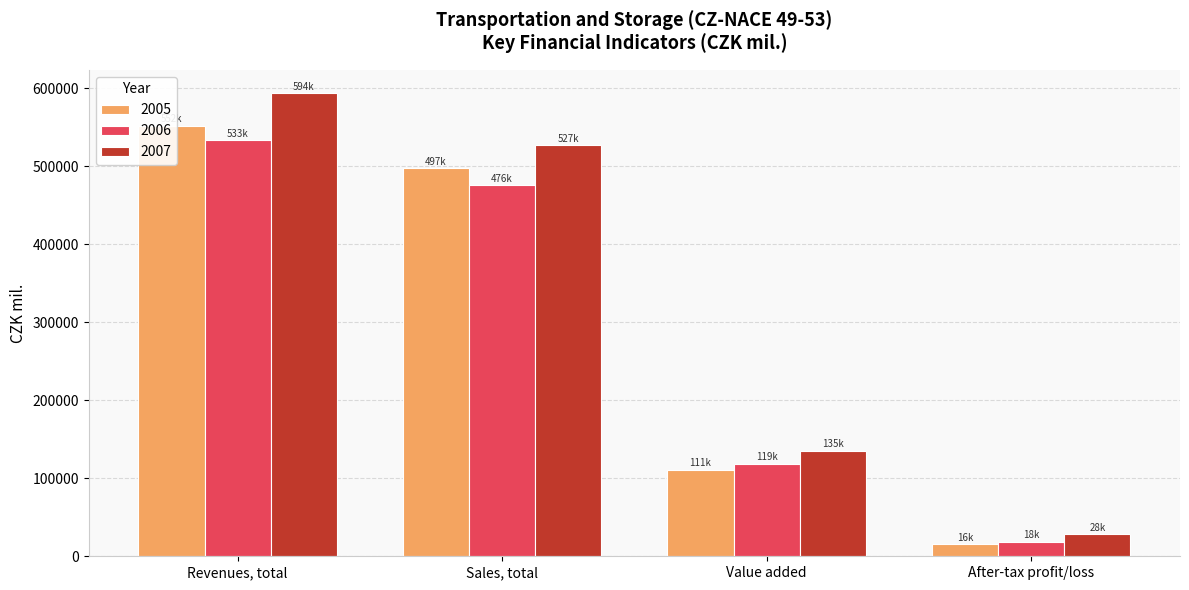

Is it true that 2005 equals 15632.2 at After-tax profit/loss?

True